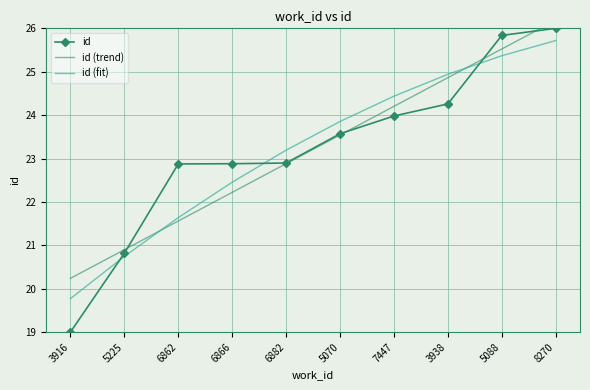

Rank the categories by id value from lowest to highest.

3916, 5225, 6862, 6866, 6882, 5070, 7447, 3938, 5088, 8270